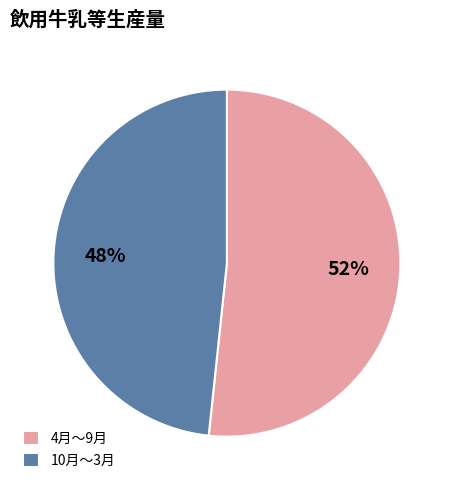

Does any single category account for the majority?

Yes